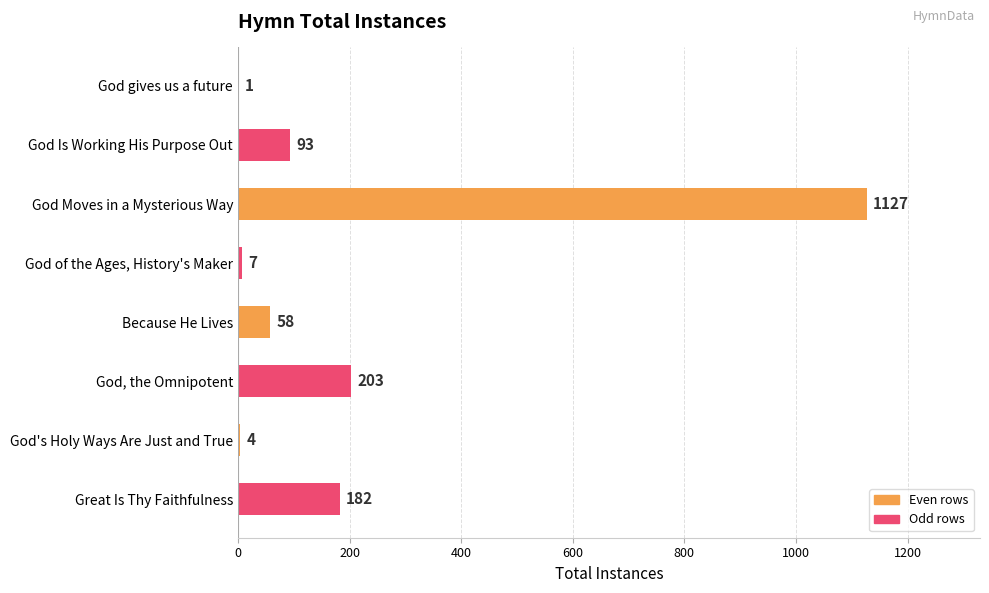

What is the sum of all values?

1675